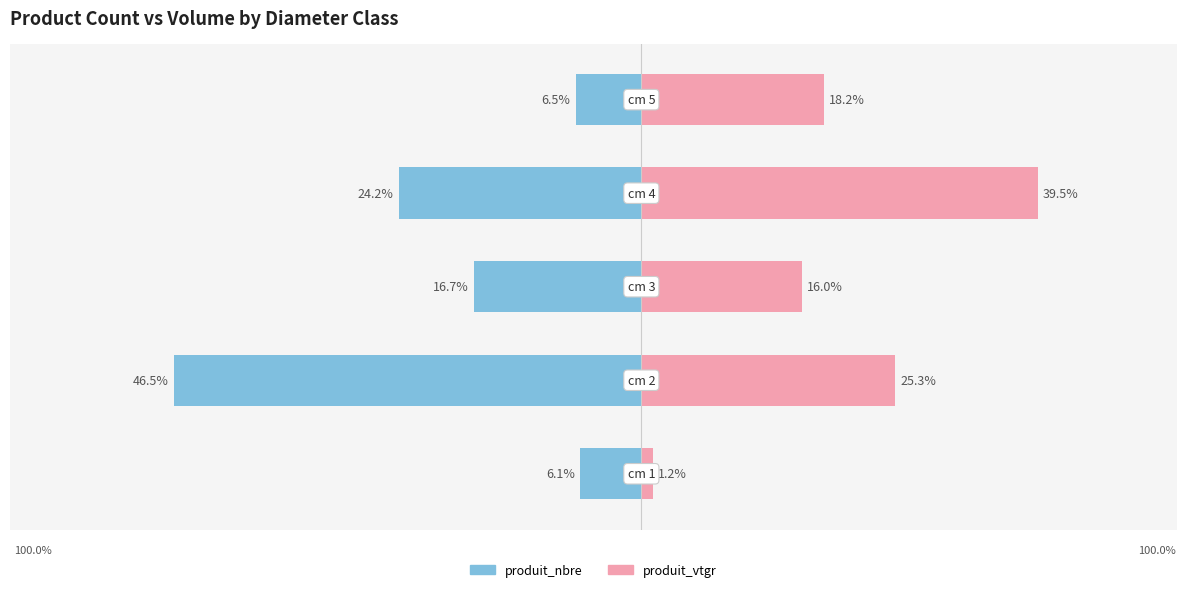

What are all the series names shown in the legend?

produit_nbre, produit_vtgr